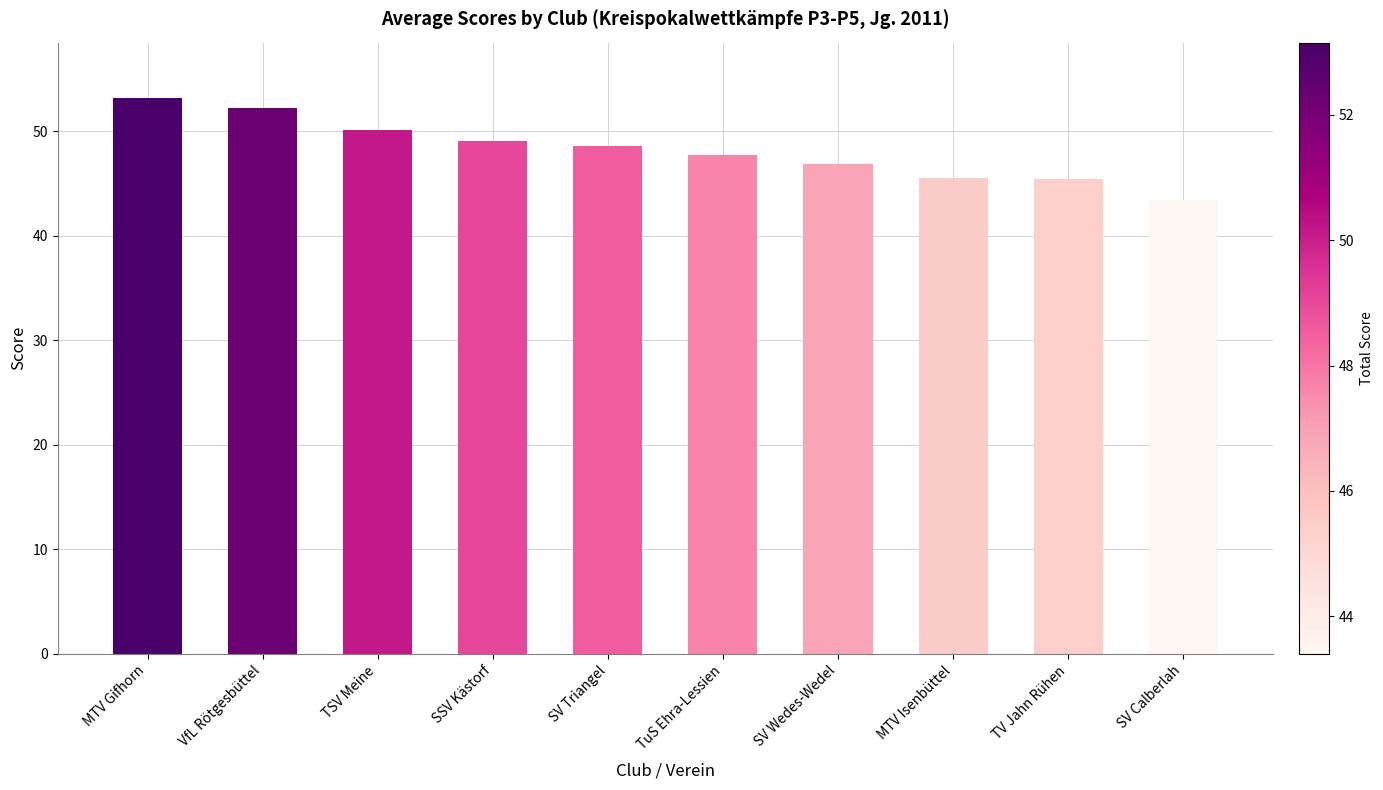

Which label corresponds to the smallest value in the chart?

SV Calberlah